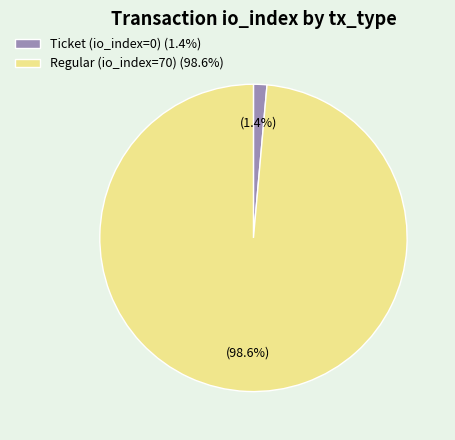

Does any single category account for the majority?

Yes